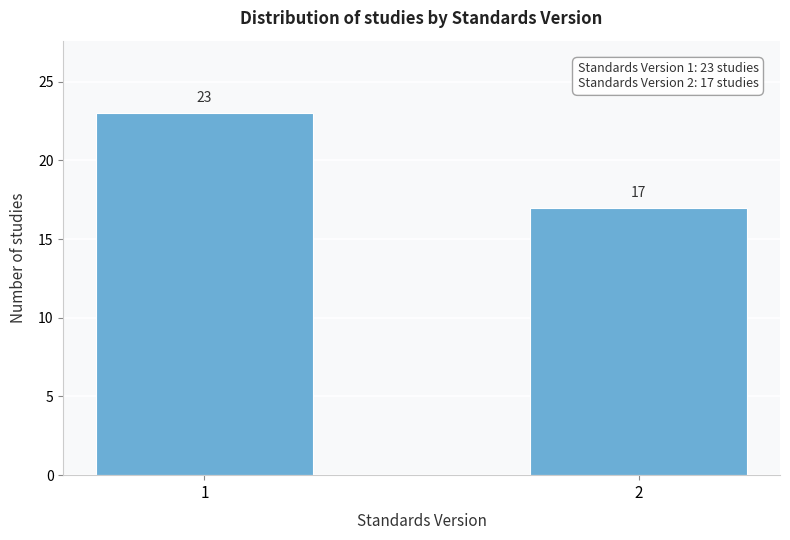

Reading left to right, transcribe all the data shown in this chart.

23	17